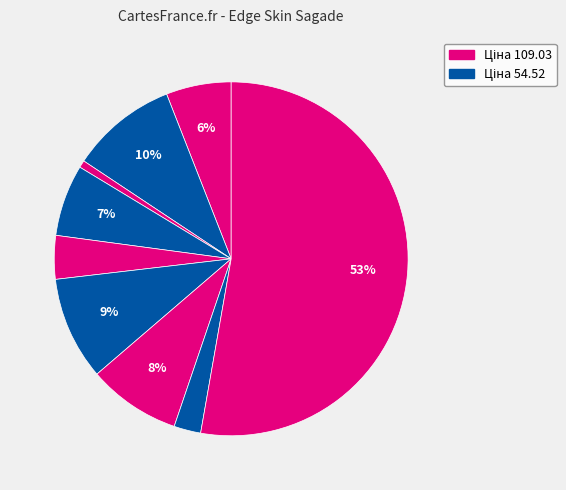

How many segments does this pie chart have?

9